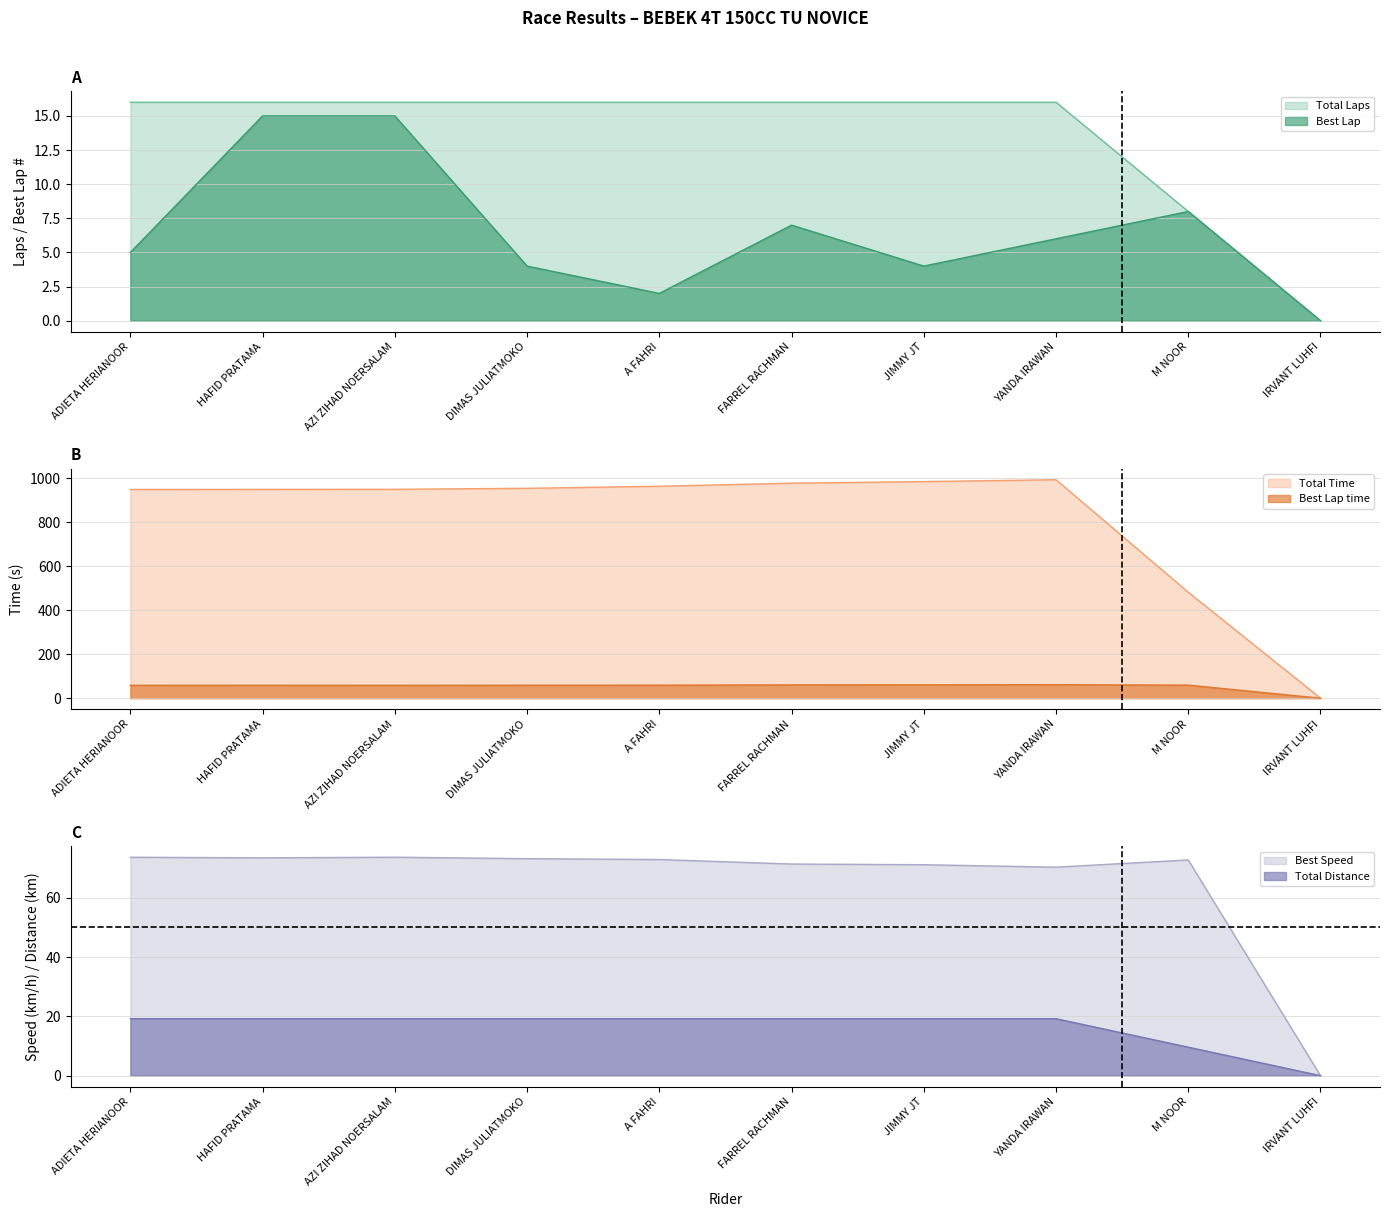

Where is Best Lap nearest to the value 7?

FARREL RACHMAN